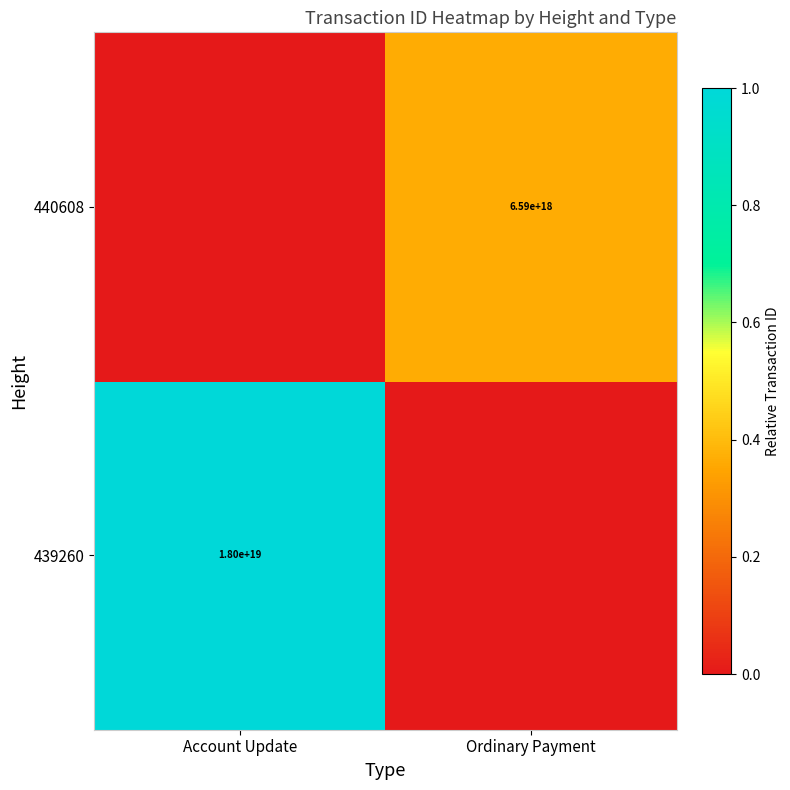

The value of 440608 at Ordinary Payment is 6590000000000000000. True or false?

True